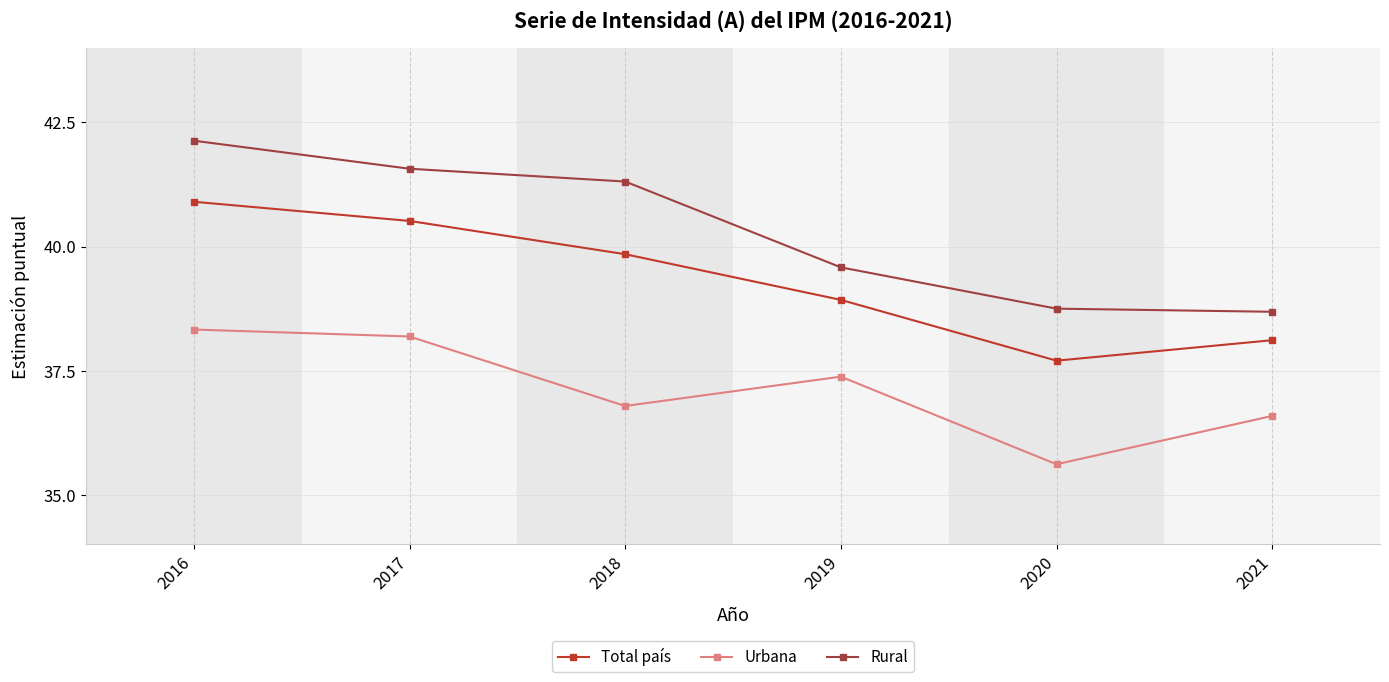

Which series changed the most between 2016 and 2018?

Urbana